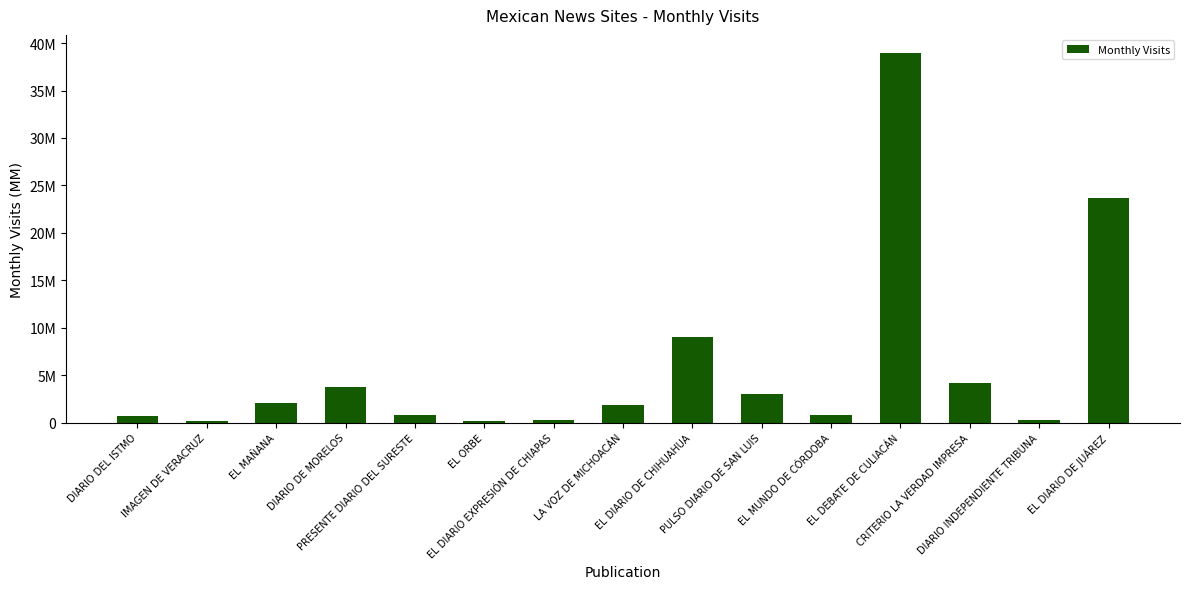

The value at LA VOZ DE MICHOACÁN is 1860388. True or false?

True